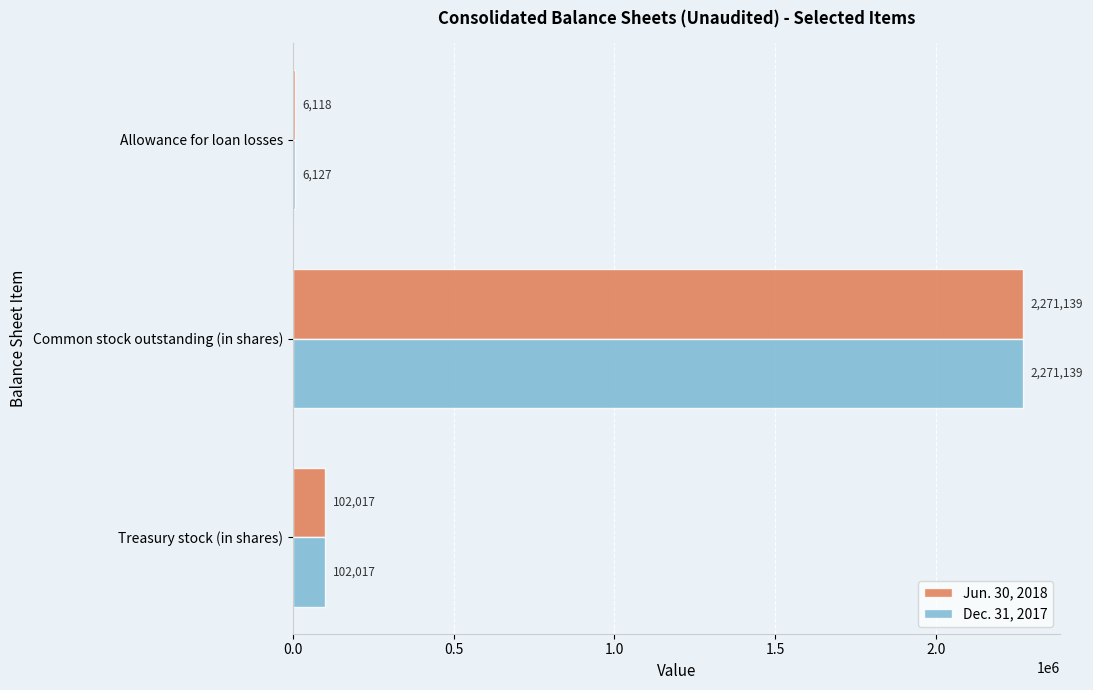

Which category has the highest value across all series?

Common stock outstanding (in shares)